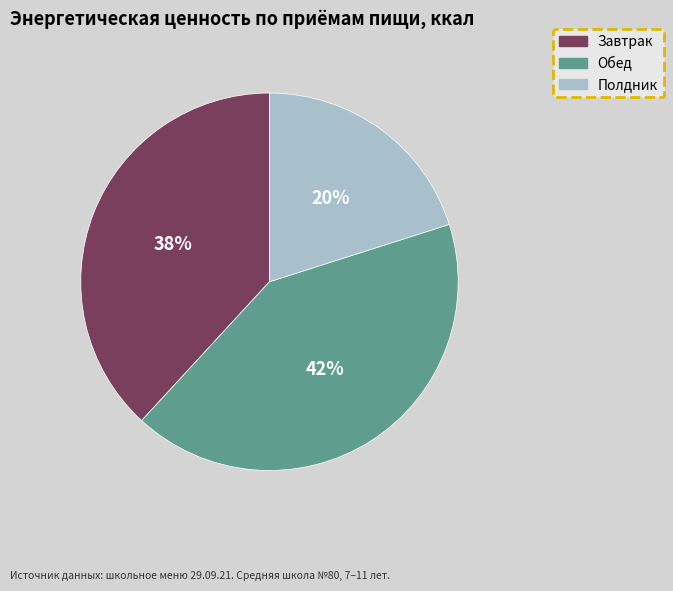

What is the largest slice in the pie chart?

Обед